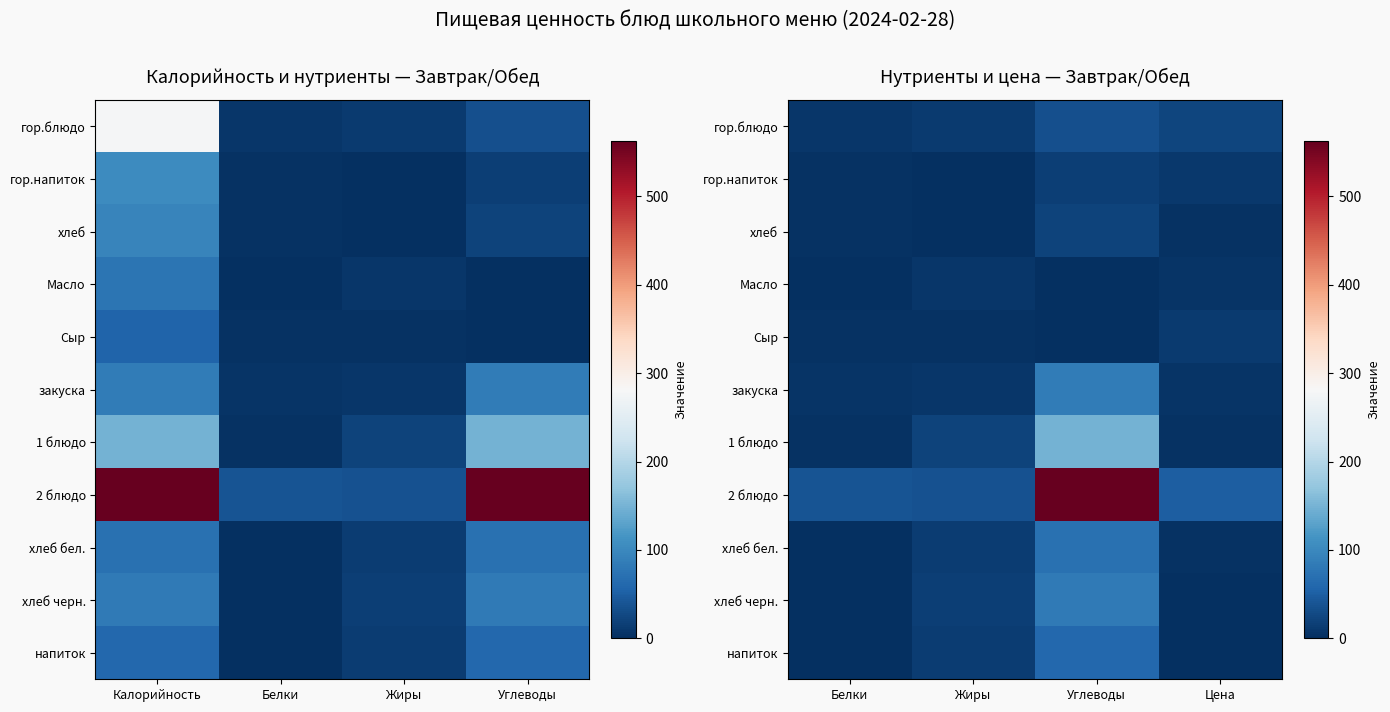

How many data points in гор.блюдо are above 22?

2